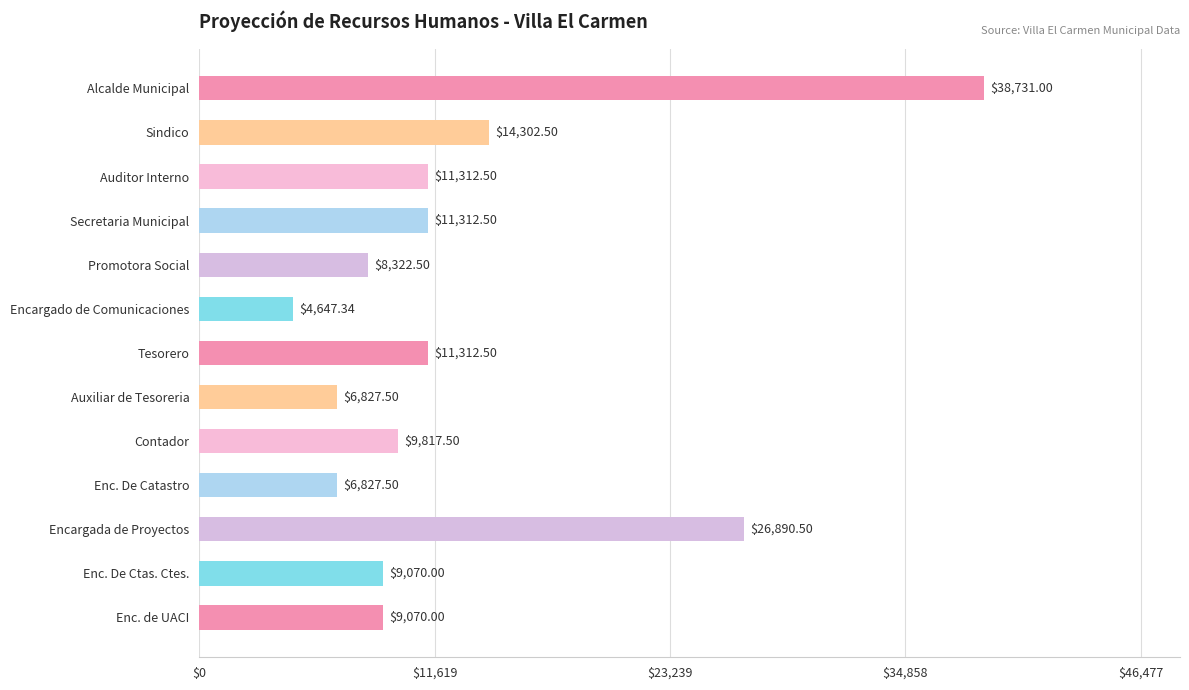

Which has a higher value, Secretaria Municipal or Enc. De Catastro?

Secretaria Municipal